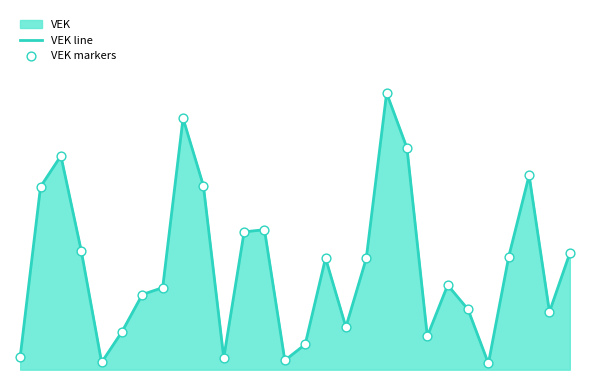

Is the value of VEK line at 22 greater than the value of VEK markers at 18?

No